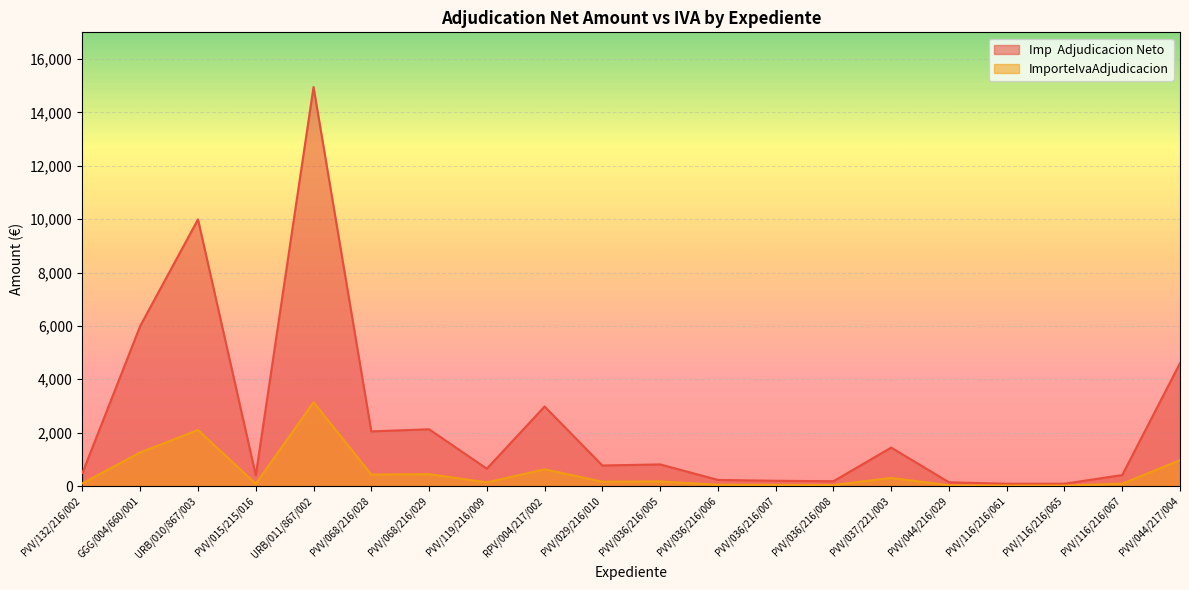

List the series in order of their overall mean, highest first.

Imp  Adjudicacion Neto, ImporteIvaAdjudicacion